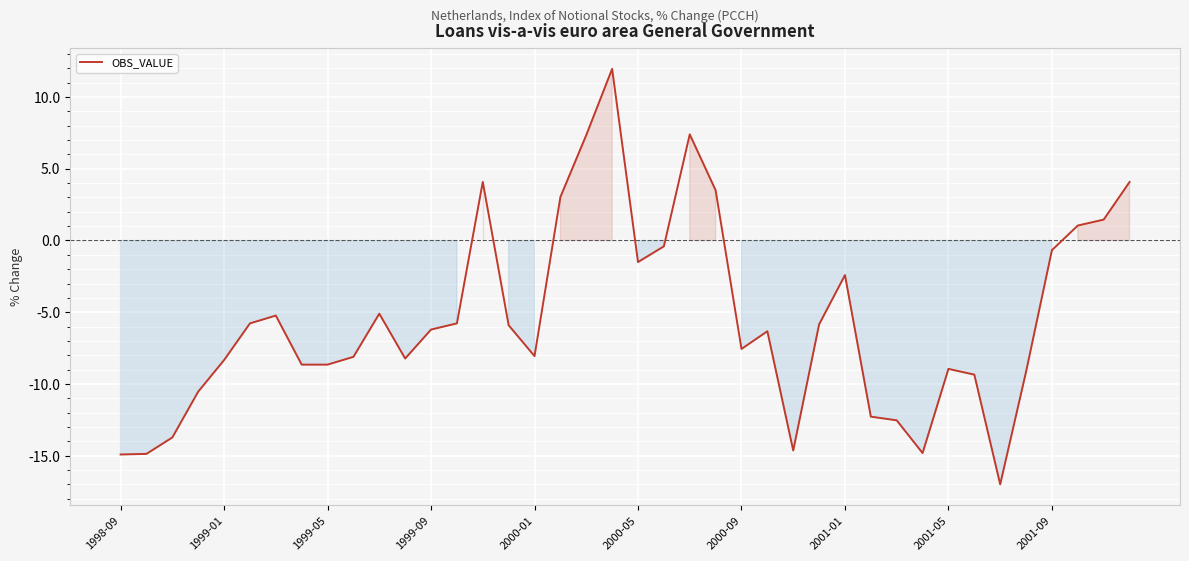

What is the difference between the maximum and minimum values?

28.9